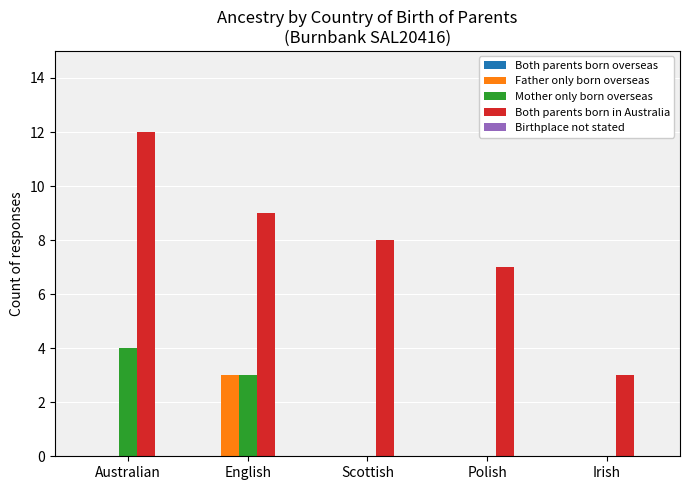

True or false: Mother only born overseas has a value of 2 at Scottish.

False